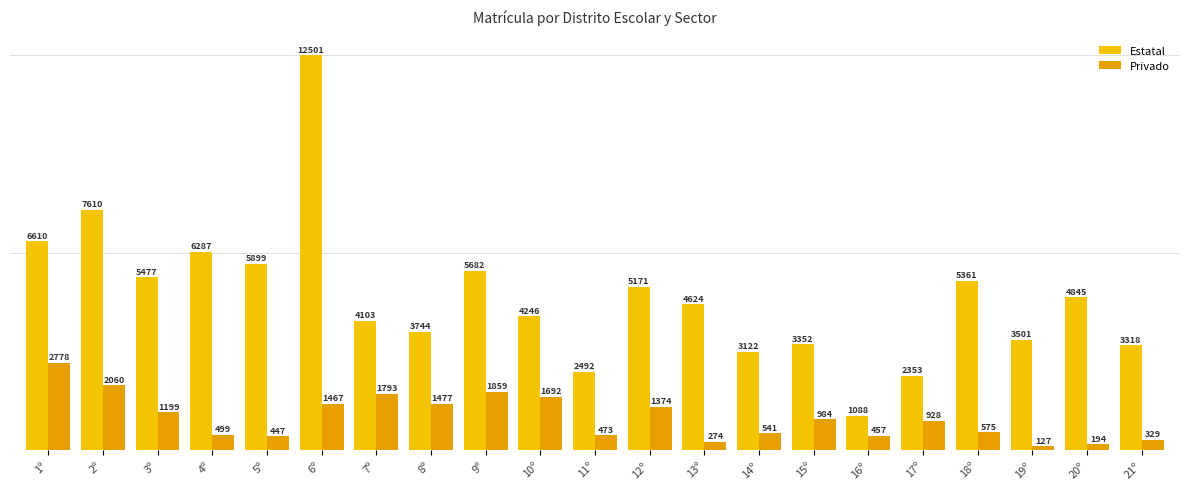

The Privado series shows 575 at 18º. True or false?

True